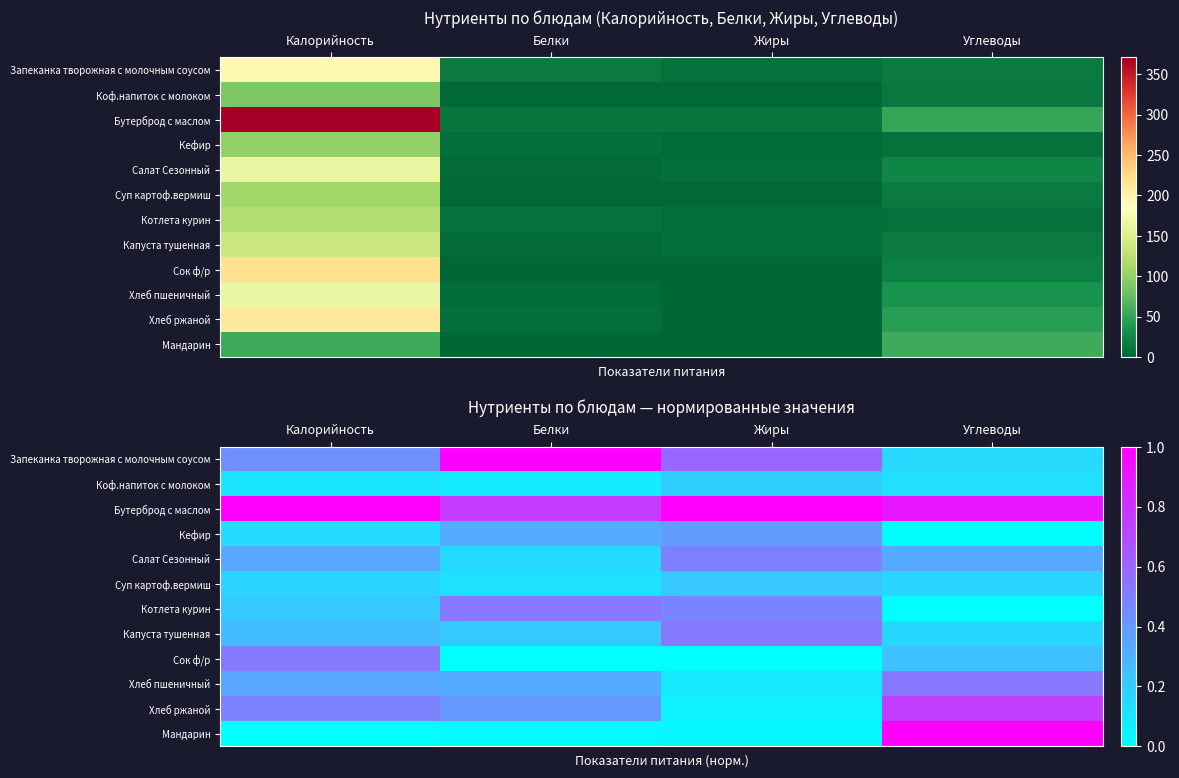

Count the Хлеб пшеничный values in the range 0 to 1.

4